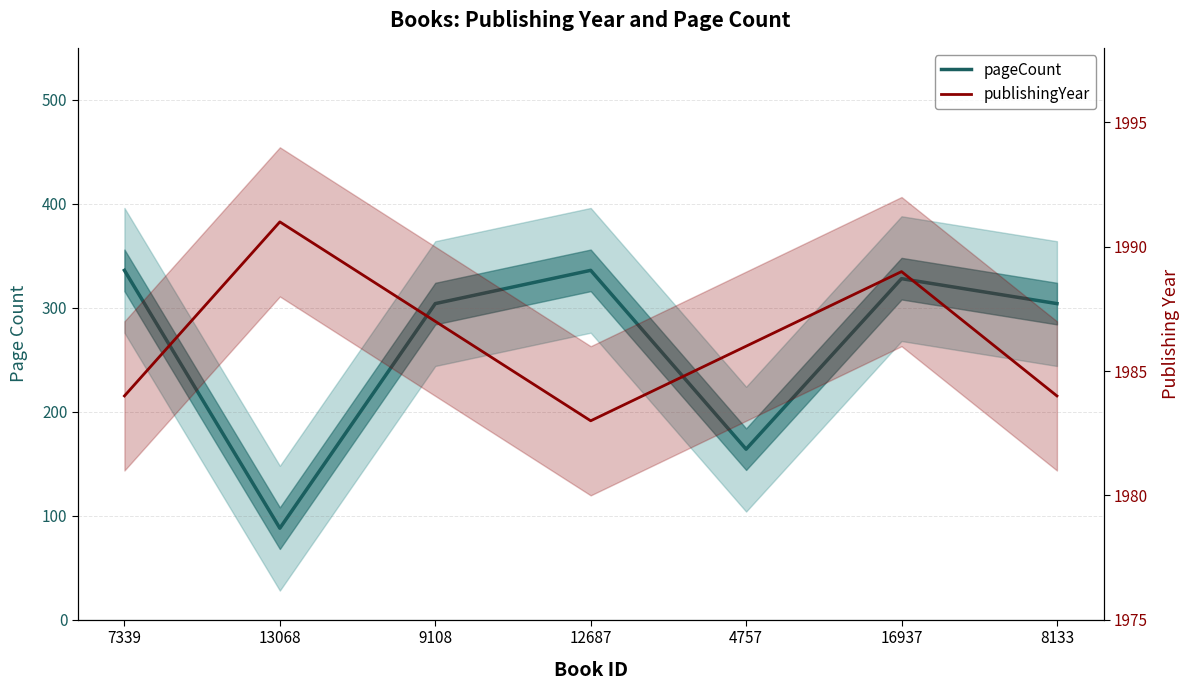

True or false: pageCount has more than 0 interior local peaks.

True